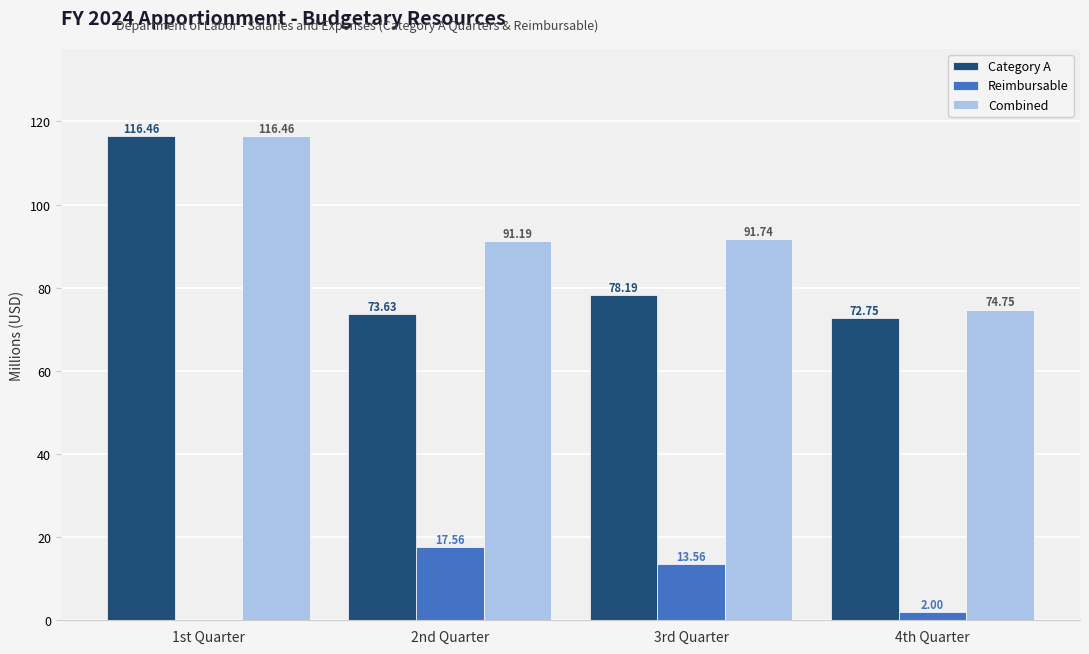

What are all the series names shown in the legend?

Category A, Reimbursable, Combined